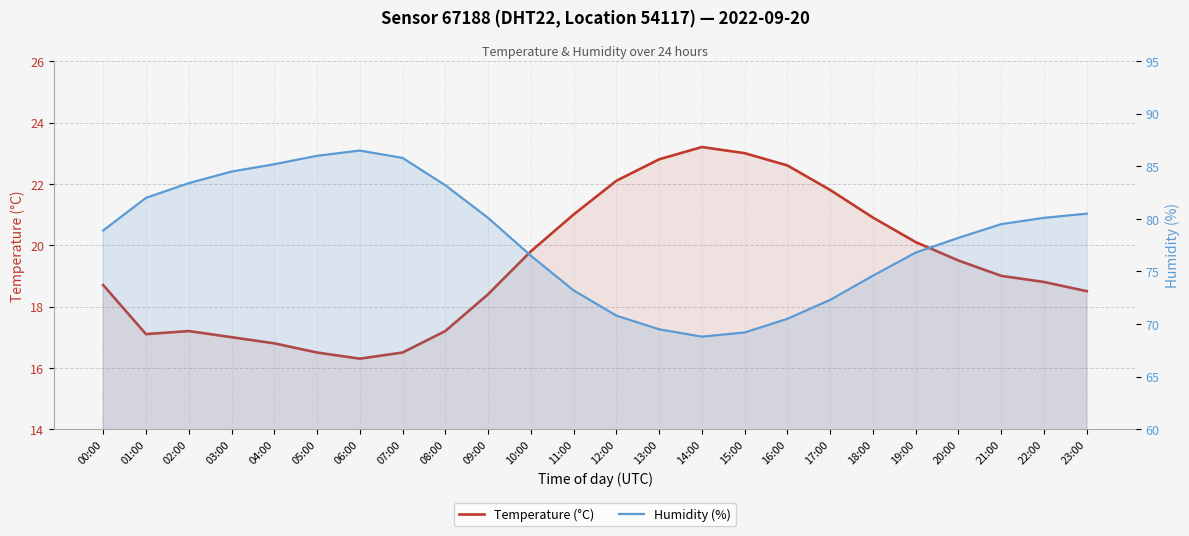

At which category is the sum across all series the highest?

06:00